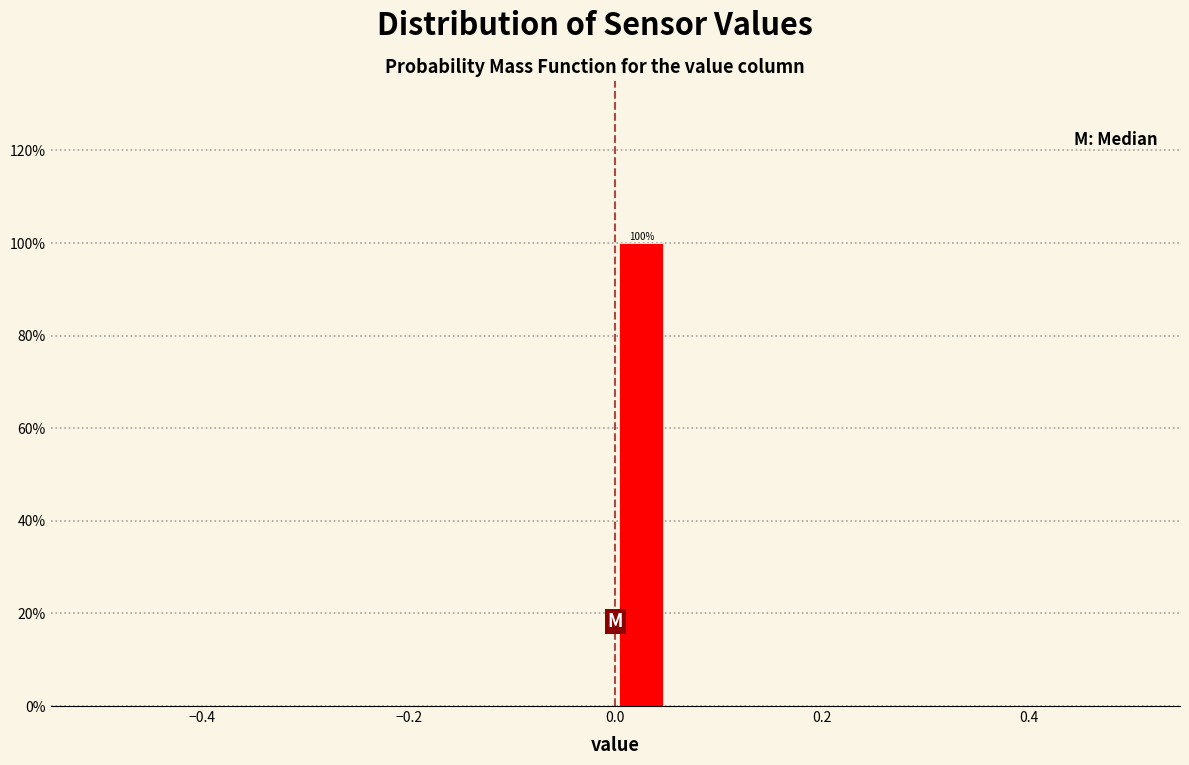

Read against the x-axis, roughly where is the centre of the tallest bar?

0.02